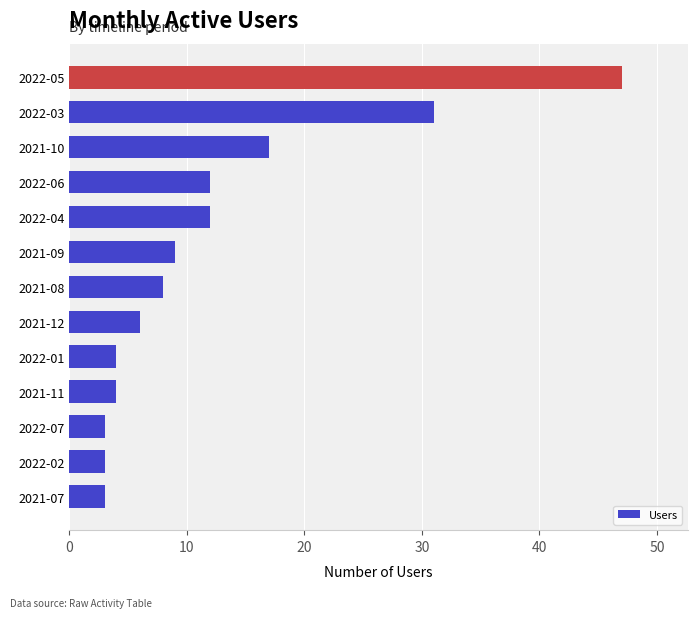

Which has a higher value, 2022-01 or 2021-12?

2021-12